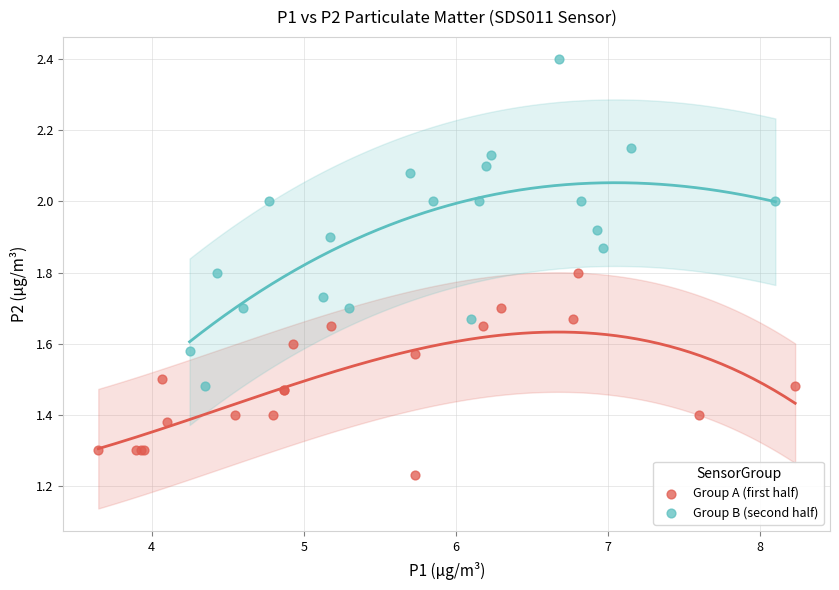

Which series reaches the minimum Y coordinate?

Group A (first half)